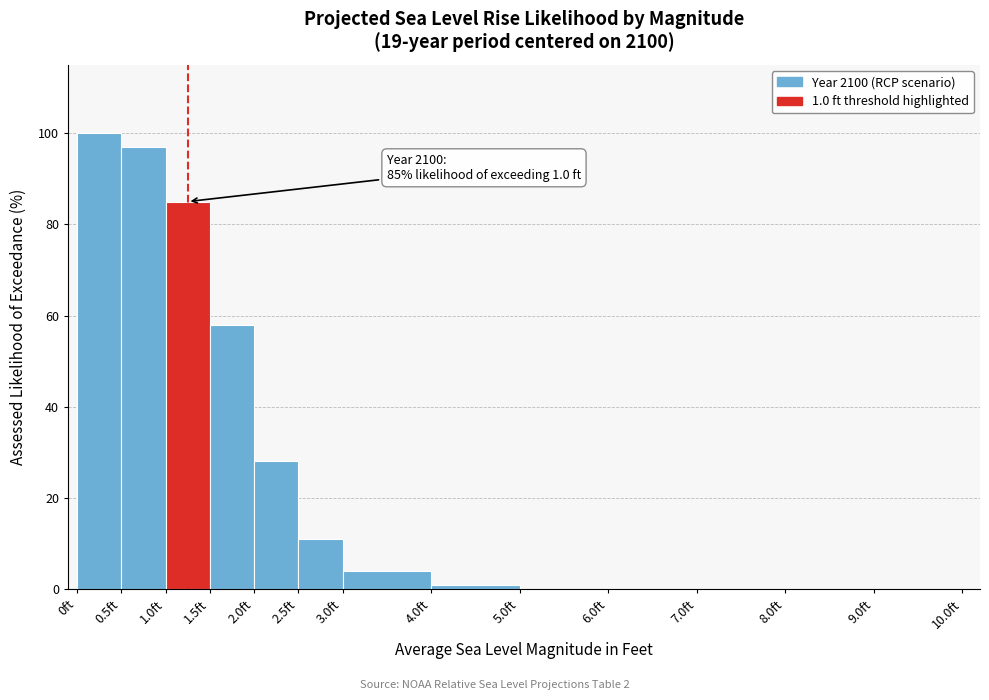

Over which range of the x-axis is the bar tallest?

0.0 to 0.5